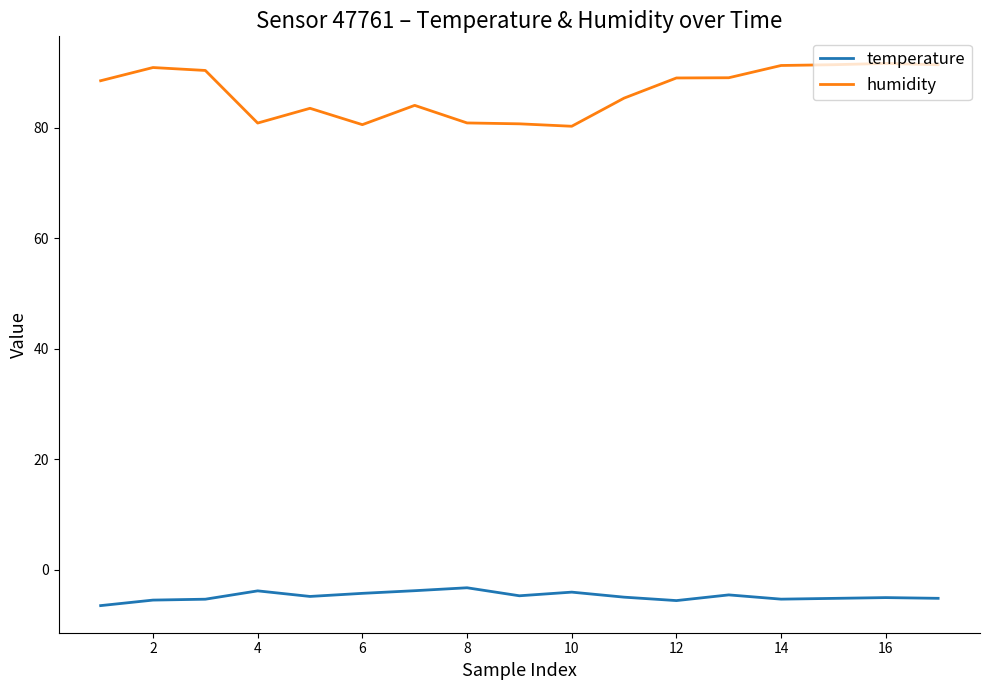

What are all the series names shown in the legend?

temperature, humidity